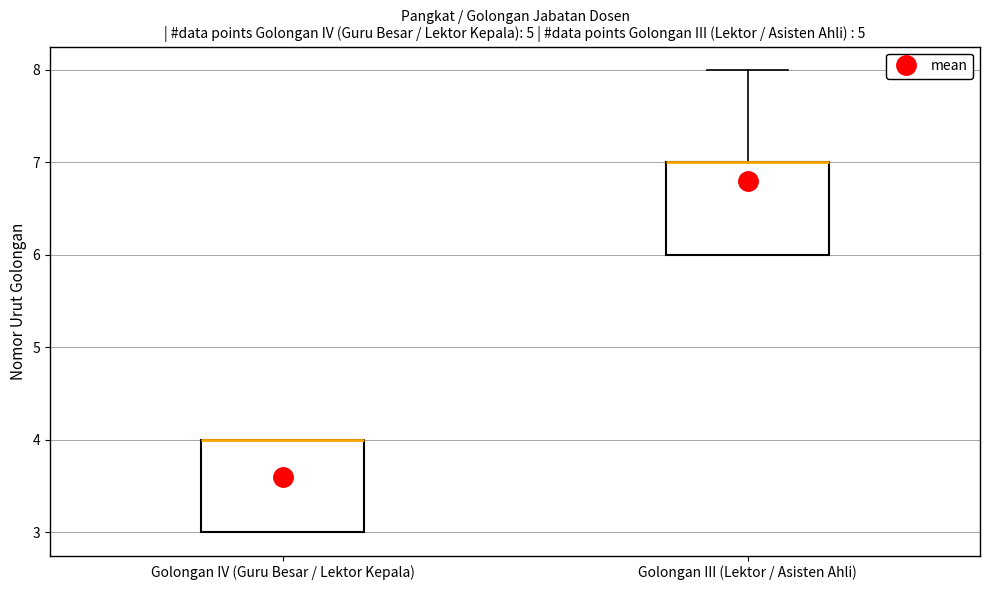

Reading left to right, read every box against the y-axis: the position of its median line, the range the box covers, and the ends of its whiskers. The values are not printed on the chart, so give them approximately, as read against the axis.

Golongan IV (Guru Besar / Lektor Kepala): median 4 (drawn on the box's upper edge), box 3 to 4, whiskers 3 to 4
Golongan III (Lektor / Asisten Ahli): median 7 (drawn on the box's upper edge), box 6 to 7, whiskers 6 to 8